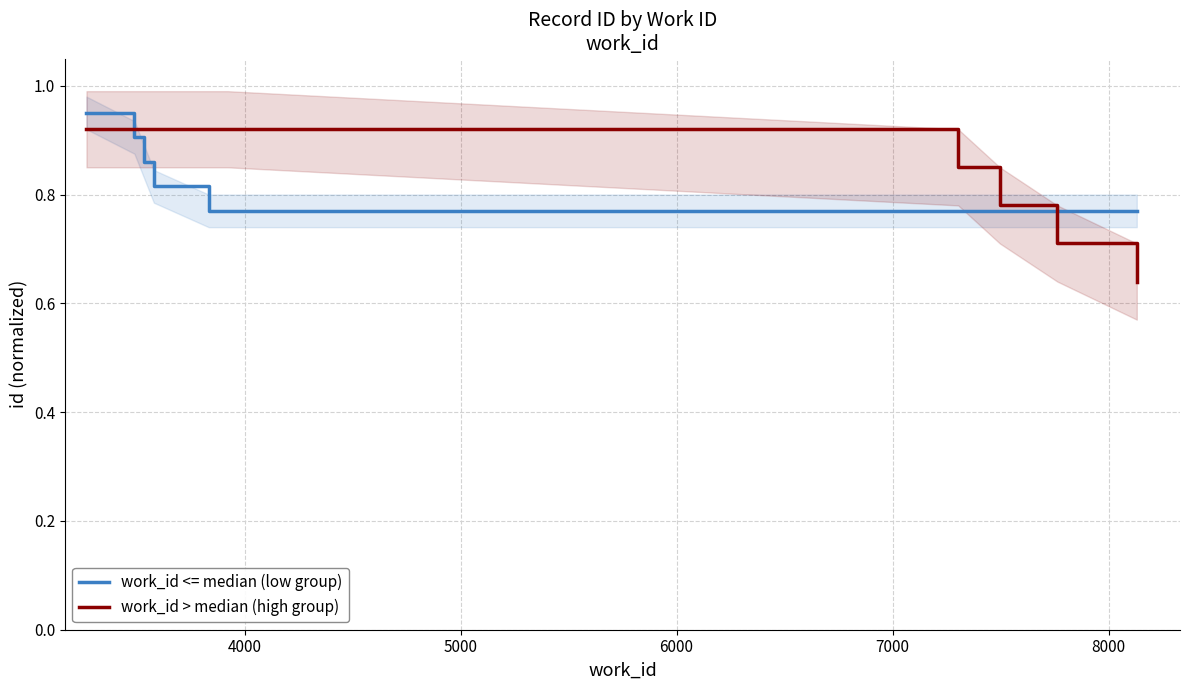

How many work_id > median (high group) values are between 0 and 1?

10